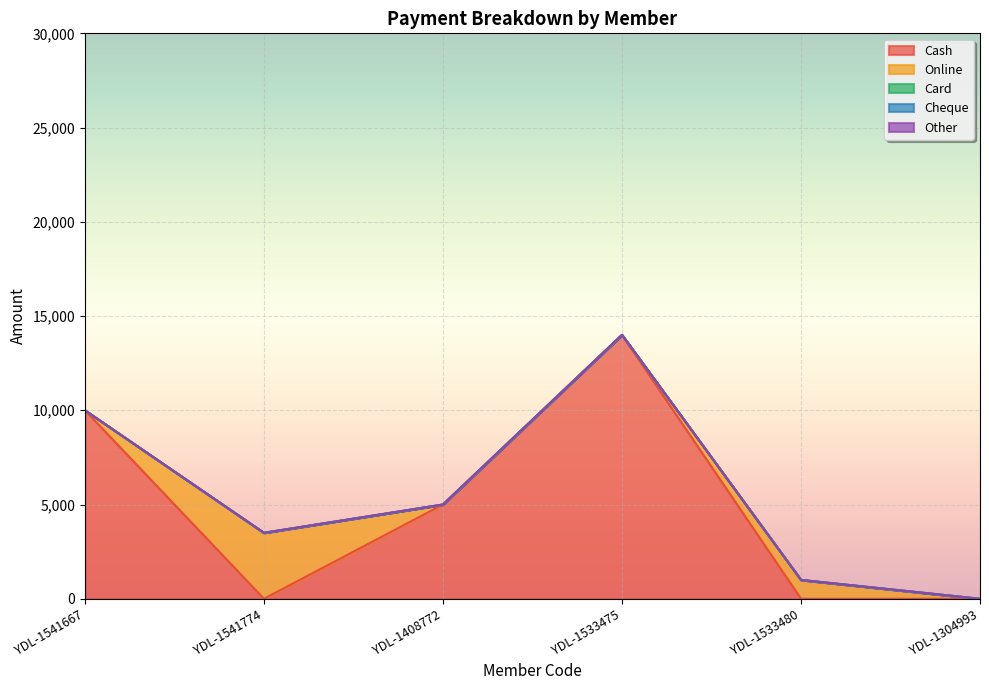

What is the label of the 5th point from the right?

YDL-1541774